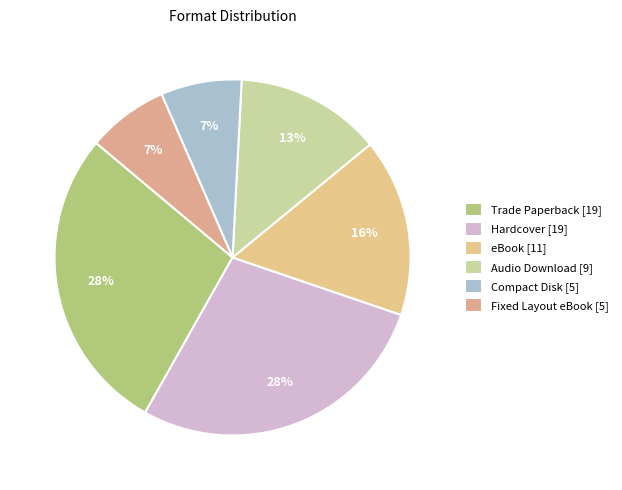

Which category has the smallest portion of the pie?

Compact Disk